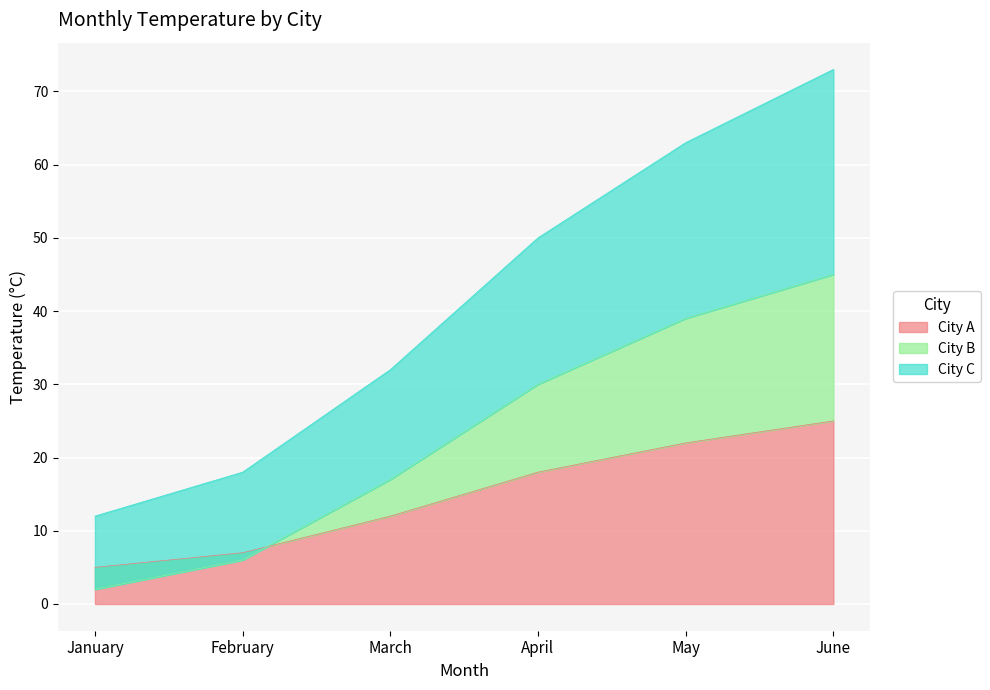

What is the highest value of the City A series?

25